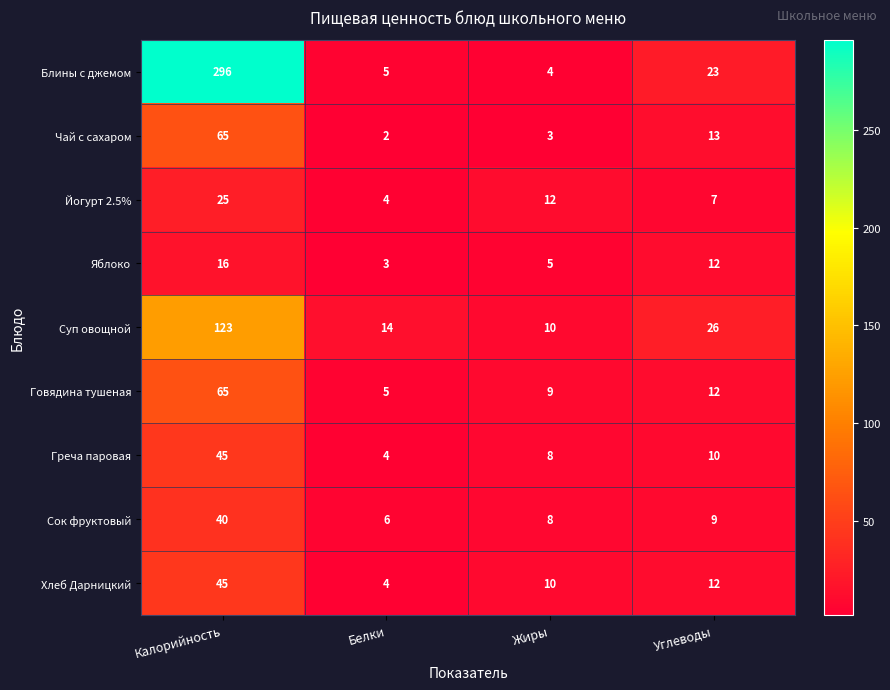

What is the difference between the highest and lowest values at Углеводы?

19